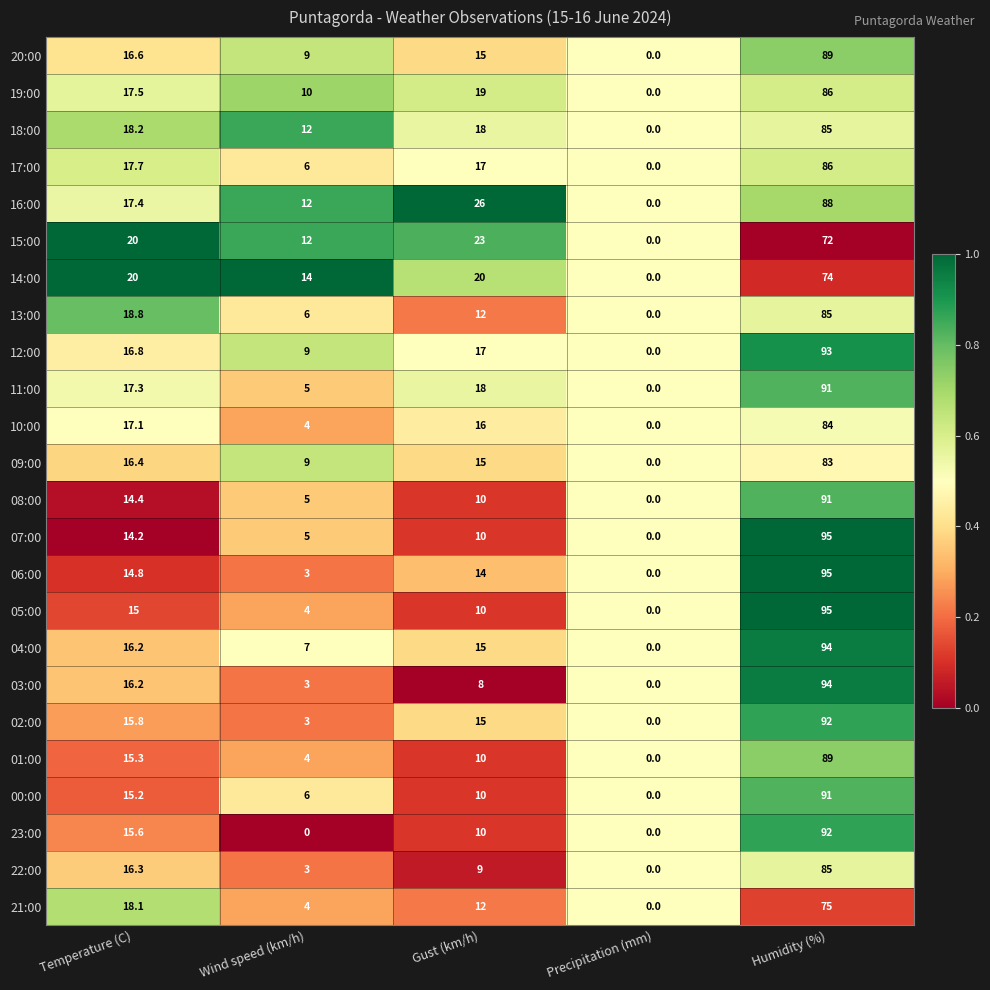

At which label does 10:00 first exceed 16?

Temperature (C)